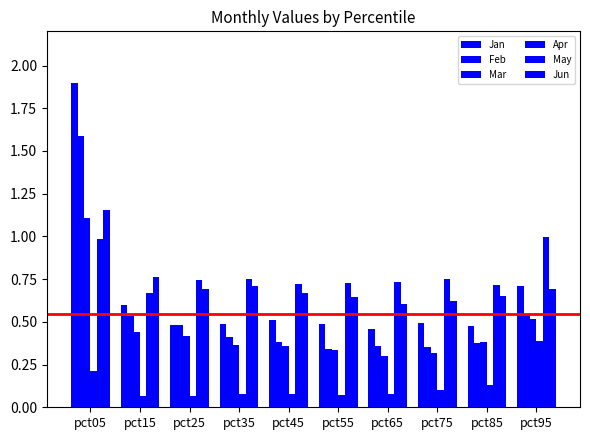

Count the number of categories in the chart.

10